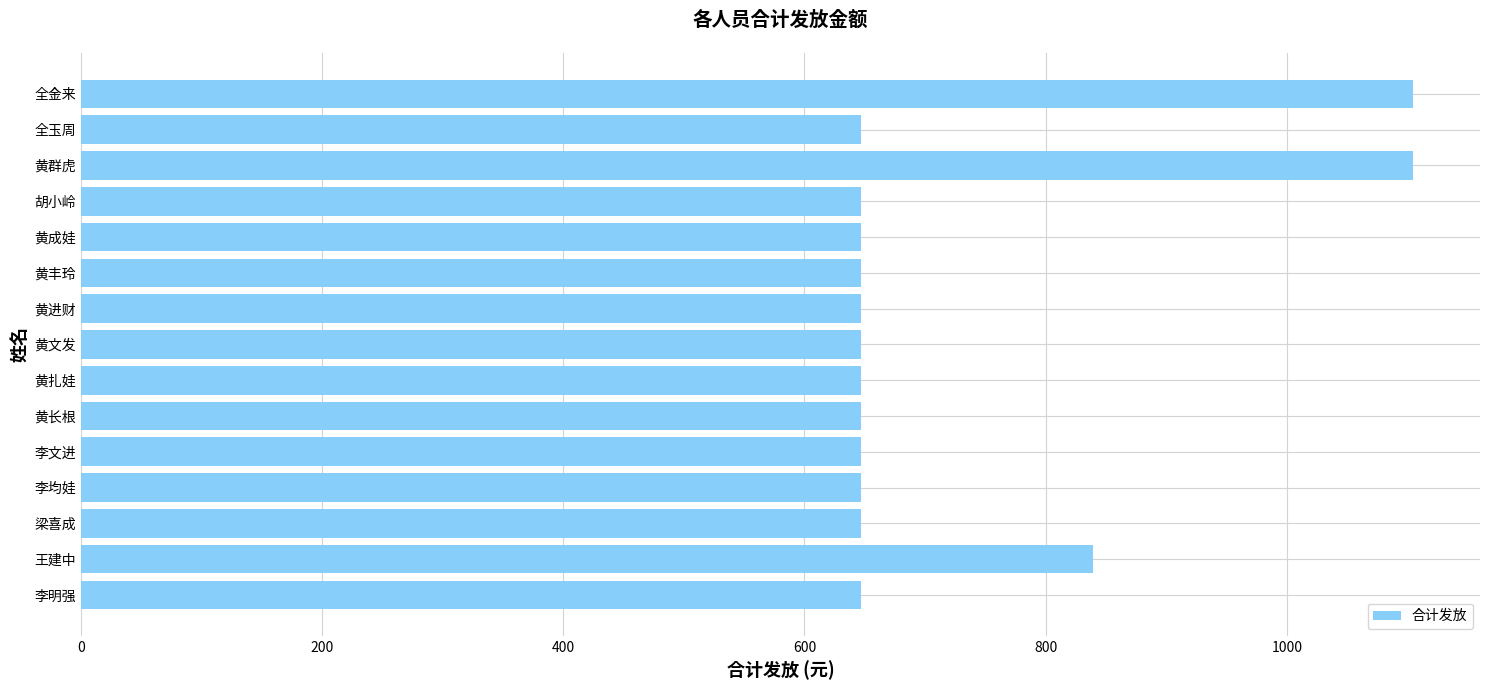

Does the chart contain stacked bars?

No